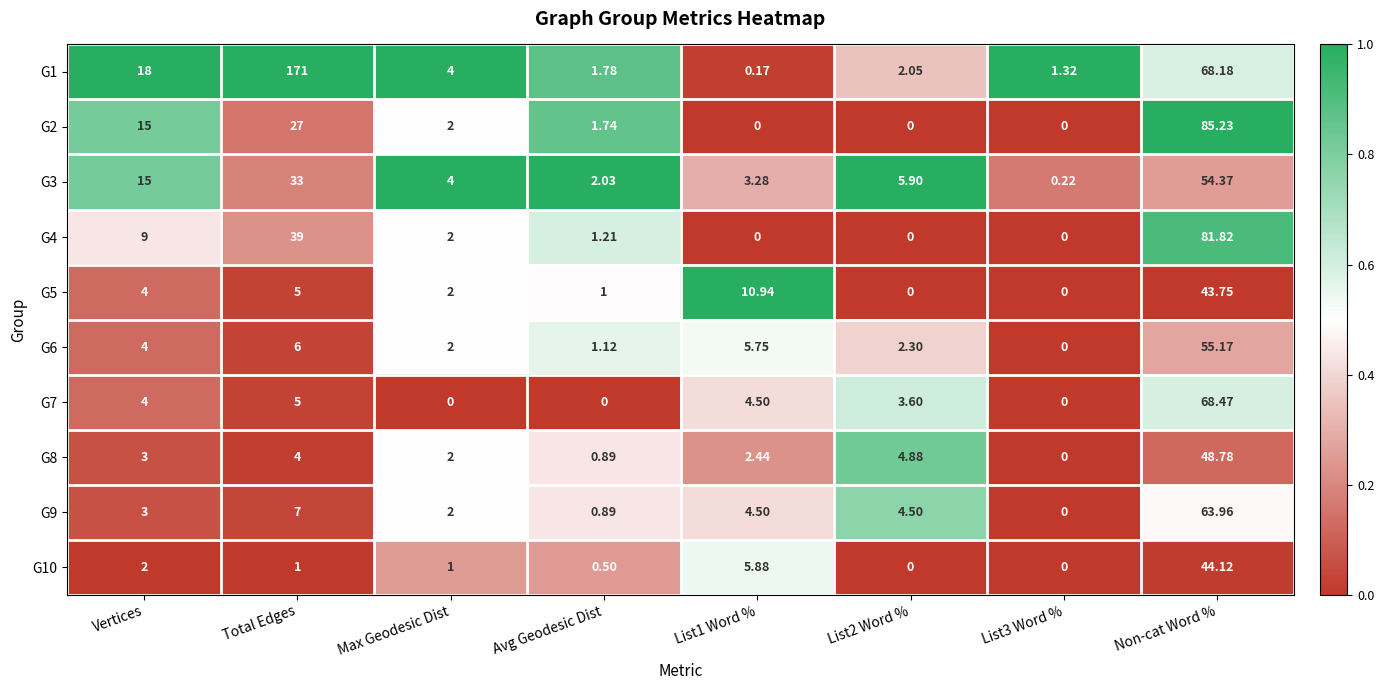

Rank the series by their maximum value, from lowest to highest.

G5, G10, G8, G3, G6, G9, G7, G4, G2, G1